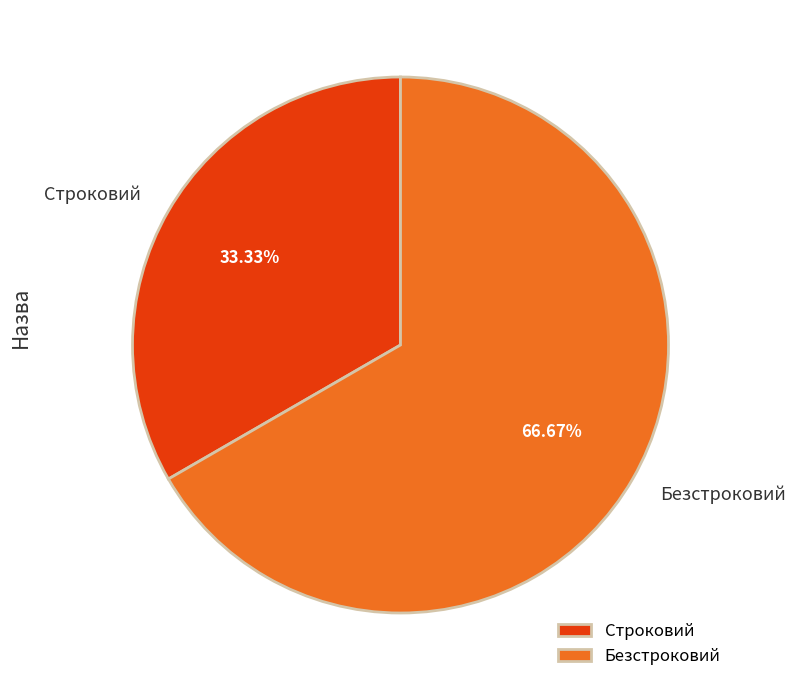

What is the largest slice in the pie chart?

Безстроковий